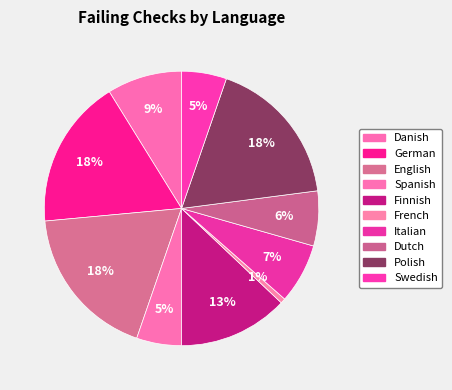

To the nearest percent, what is the difference between the largest and smallest slice percentages?

18%